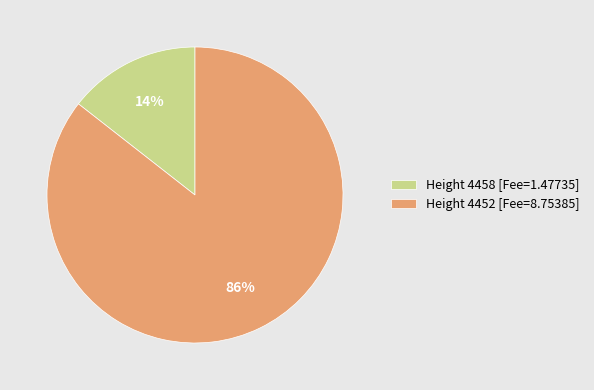

What is the smallest slice in the pie chart?

Height 4458 [Fee=1.47735]